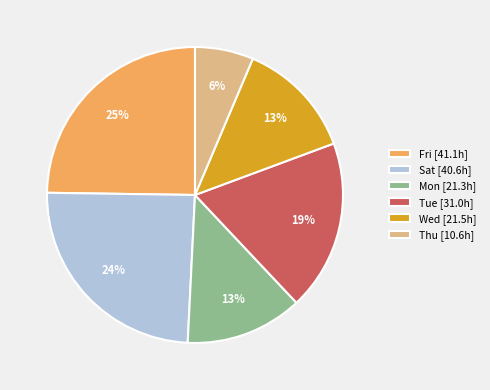

The Wed [21.5h] slice represents 13% of the pie. True or false?

True